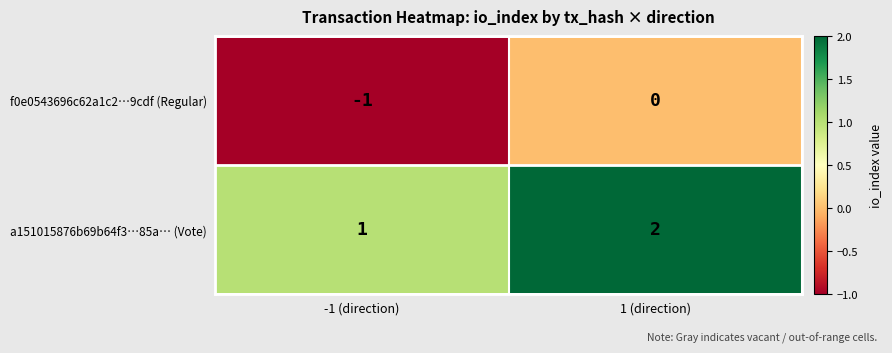

Reading left to right, transcribe all the data shown in this chart.

f0e0543696c62a1c2⋯9cdf (Regular): -1	0
a151015876b69b64f3⋯85a… (Vote): 1	2